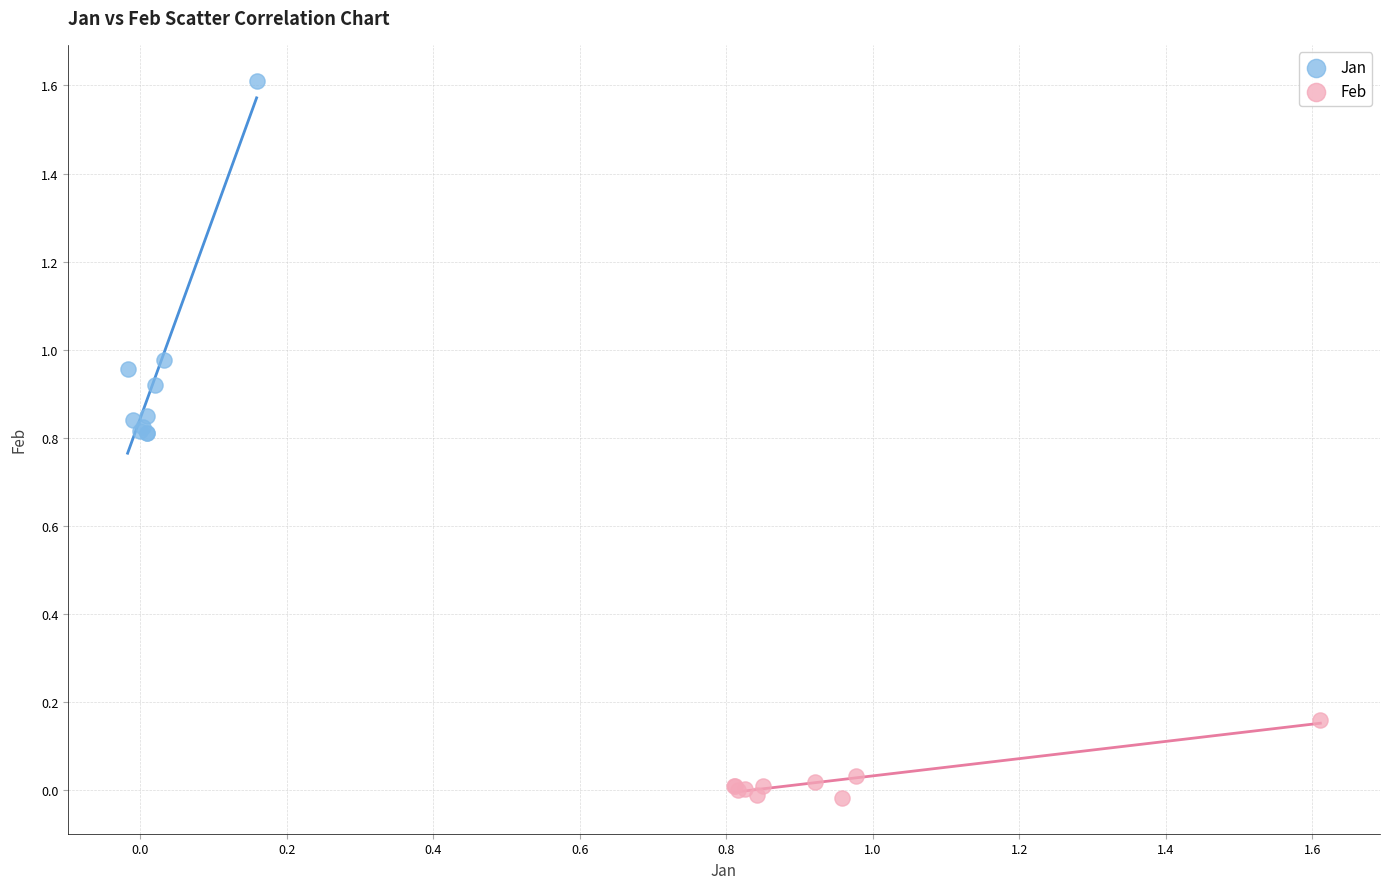

What are all the series names shown in the legend?

Jan, Feb